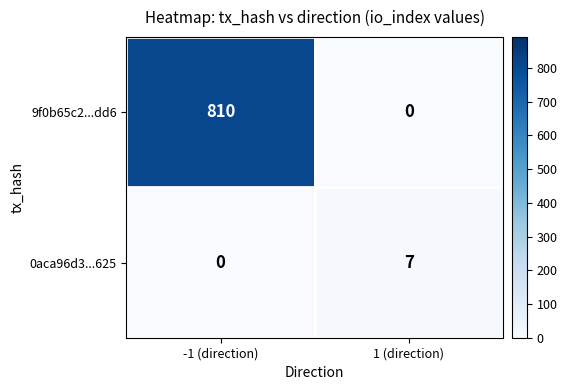

Reading left to right, transcribe all the data shown in this chart.

9f0b65c2...dd6: 810	0
0aca96d3...625: 0	7